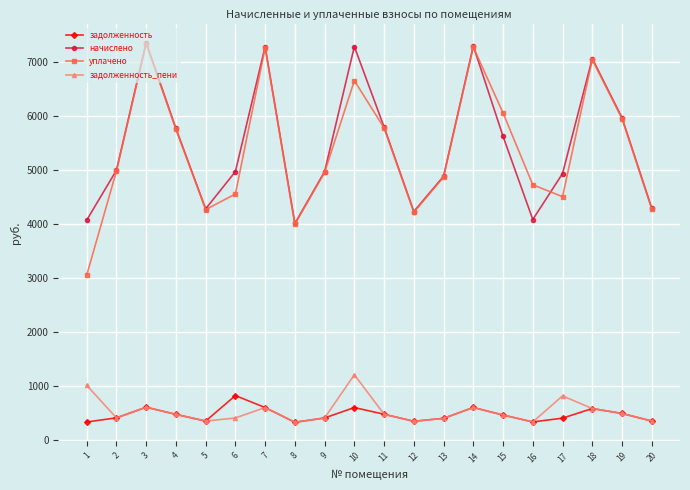

Which series has the largest total across all categories?

начислено